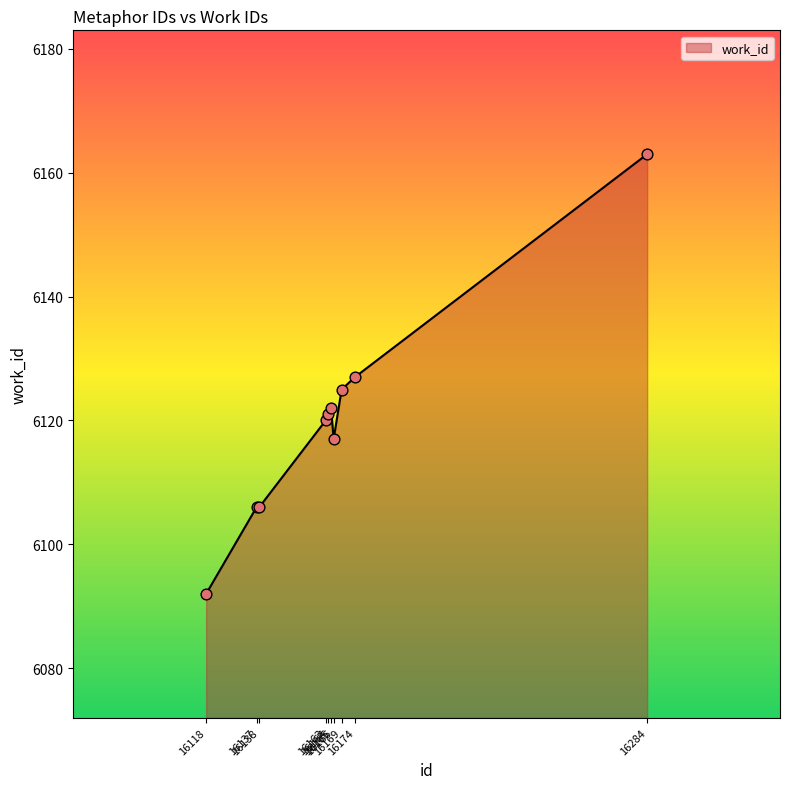

Between 16137 and 16284, which is larger?

16284